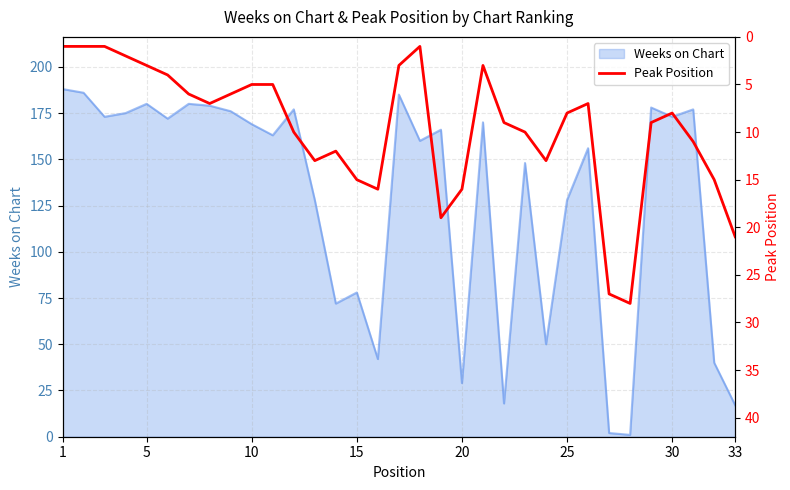

Reading right to left, transcribe all the data shown in this chart.

21	15	11	8	9	28	27	7	8	13	10	9	3	16	19	1	3	16	15	12	13	10	5	5	6	7	6	4	3	2	1	1	1